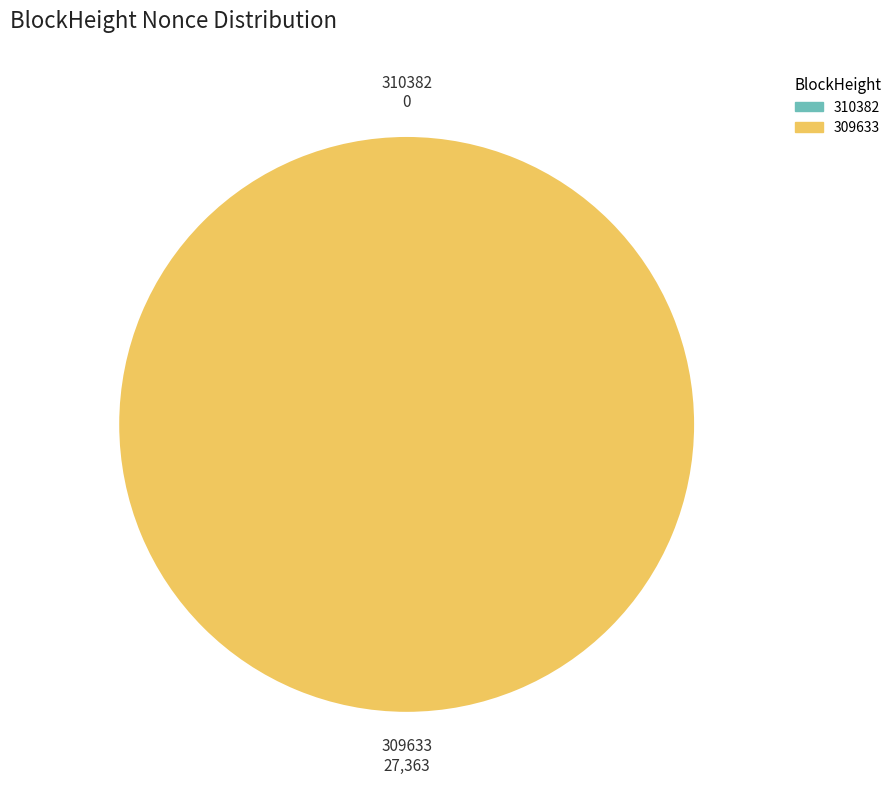

To the nearest percent, what is the average slice percentage?

50%